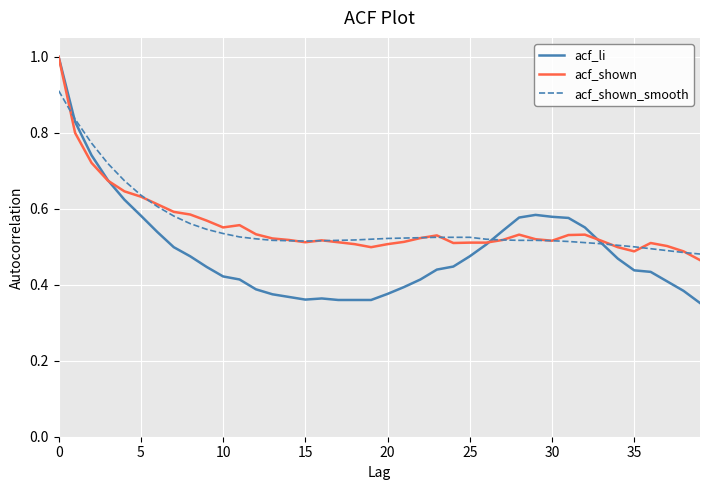

How many distinct data groups are displayed?

3